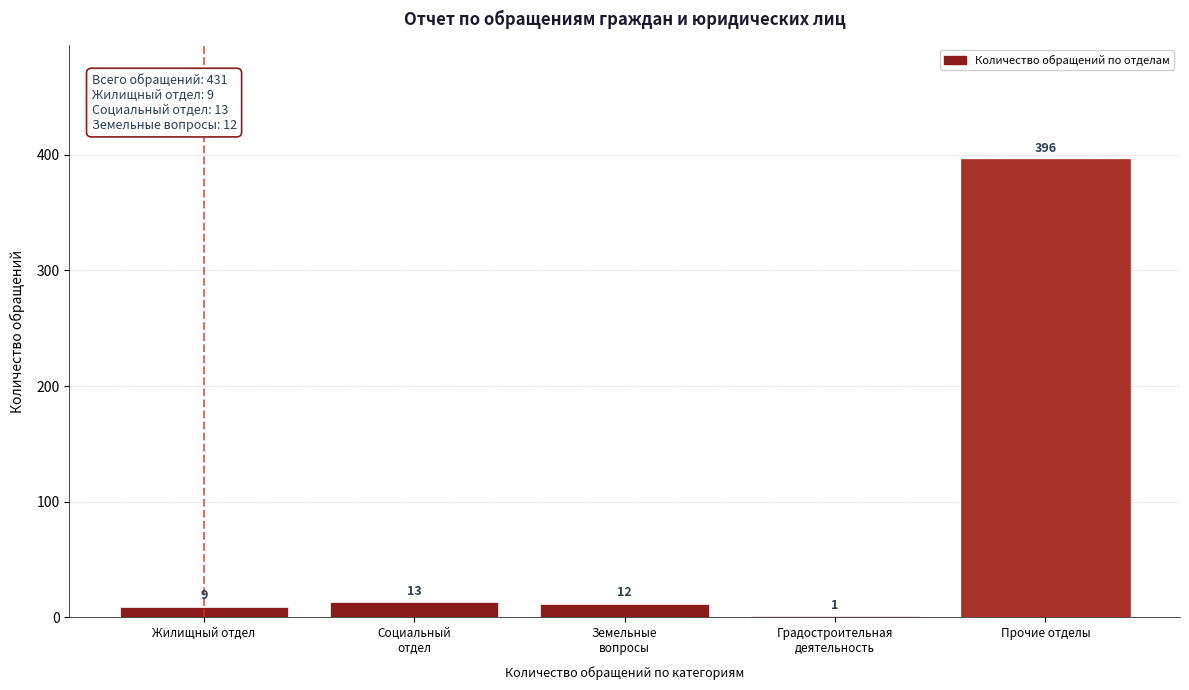

What is the change in value from Жилищный отдел to Прочие отделы?

+387